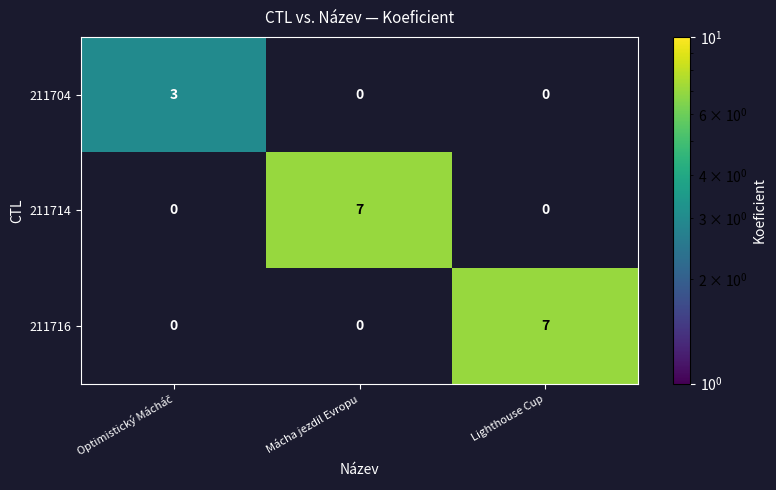

Reading left to right, transcribe all the data shown in this chart.

211704: 3	0	0
211714: 0	7	0
211716: 0	0	7